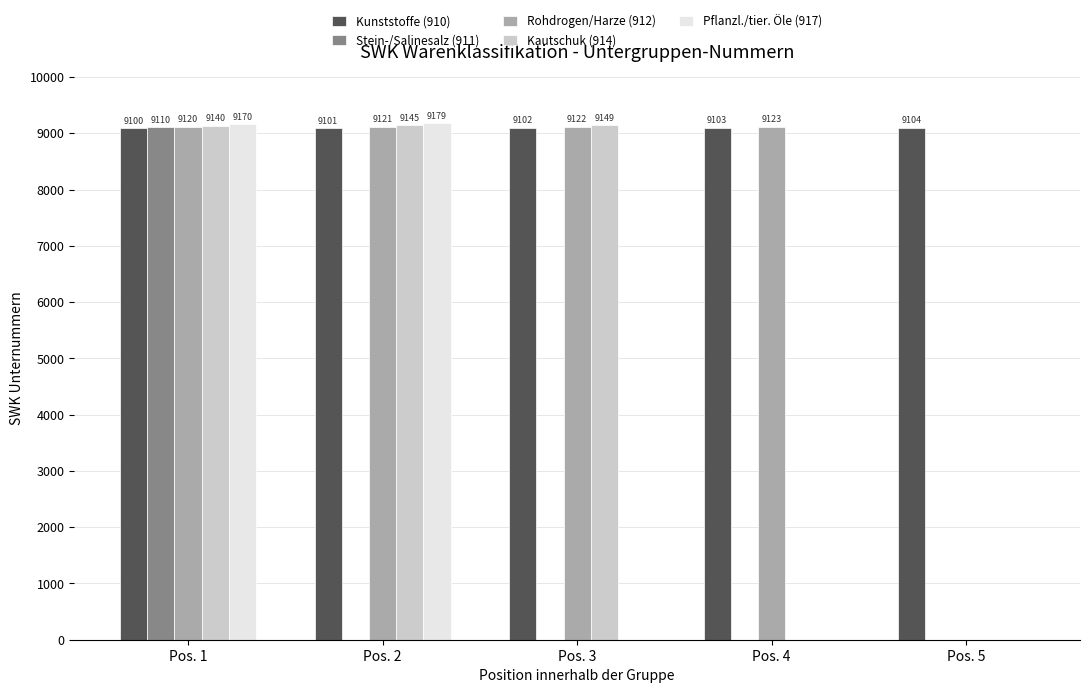

How many values in Kautschuk (914) are above zero?

3